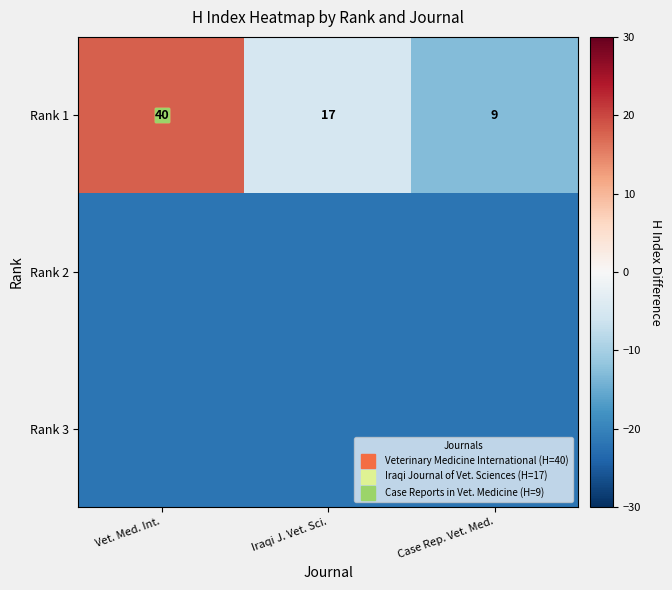

Is it true that Rank 3 equals -22 at Vet. Med. Int.?

True